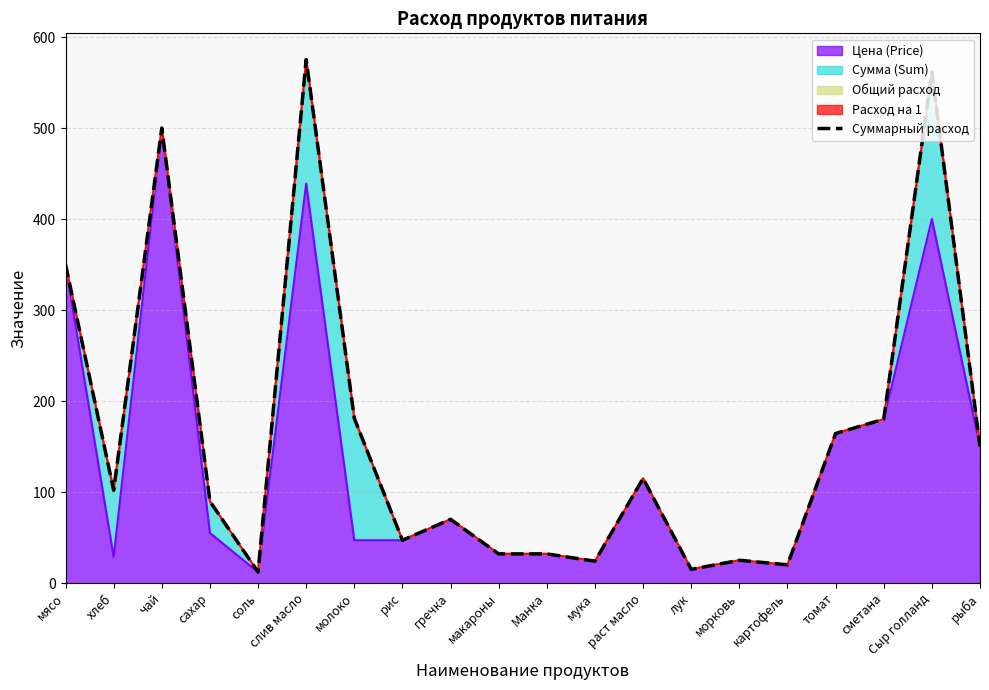

Reading left to right, transcribe all the data shown in this chart.

мясо=350.0	хлеб=102.0	чай=500.0	сахар=89.7	соль=12.0	слив масло=575.3	молоко=181.0	рис=47.0	гречка=70.0	макароны=32.0	Манка=32.0	мука=24.0	раст масло=115.0	лук=15.0	морковь=25.0	картофель=20.0	томат=164.3	сметана=180.0	Сыр голланд=561.6	рыба=150.0